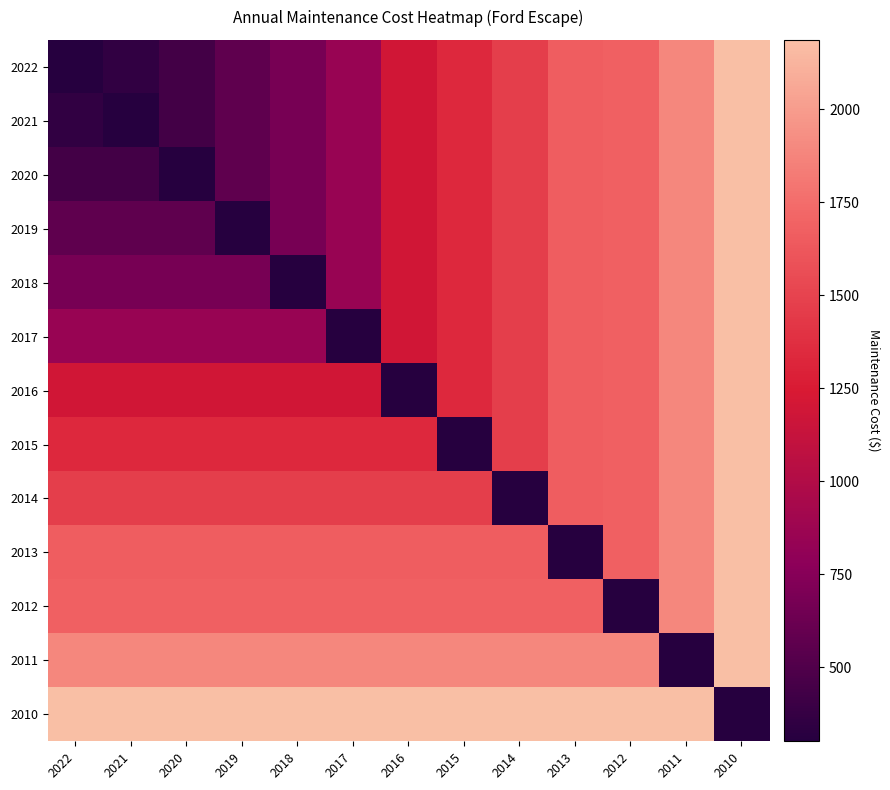

What is the difference between the highest and lowest values at 2015?

1886